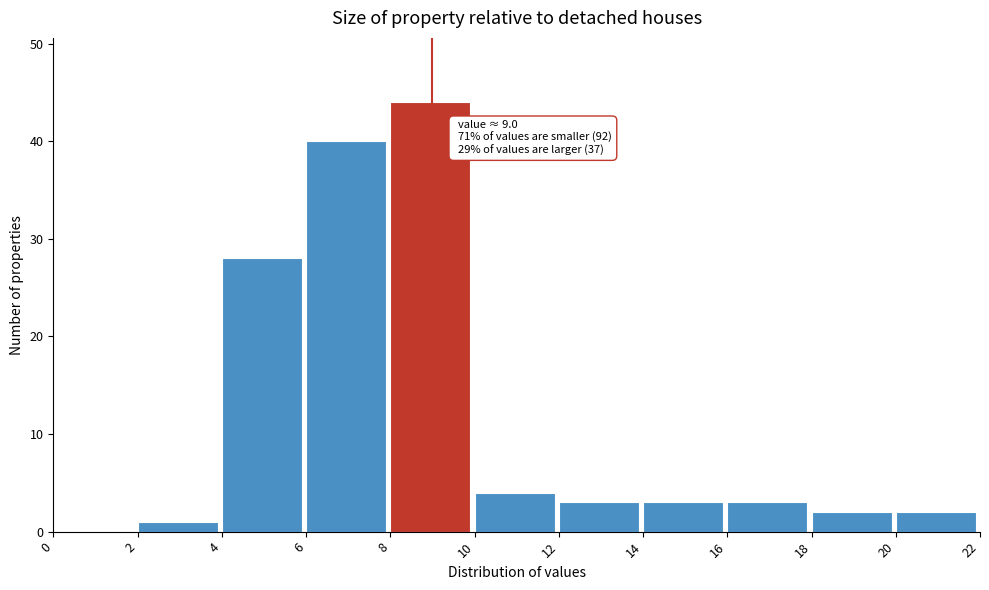

Which range on the x-axis has the tallest bar?

8 to 10